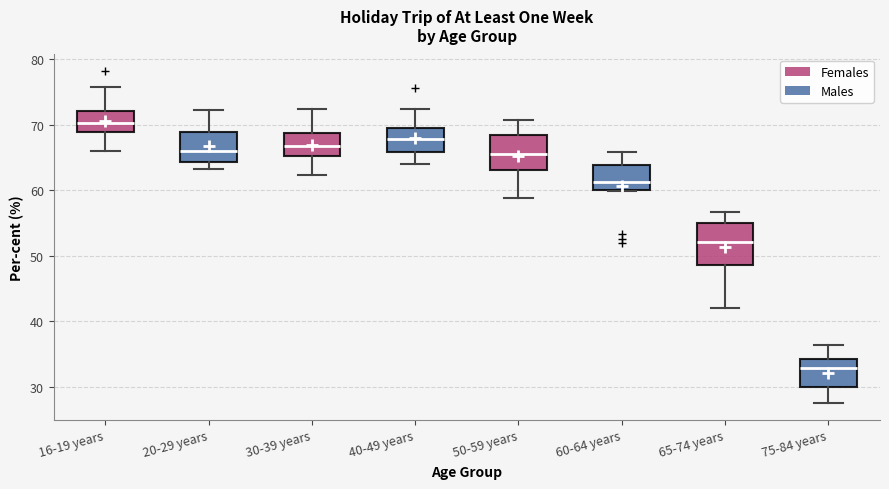

Which box's median line is the lowest?

75-84 years